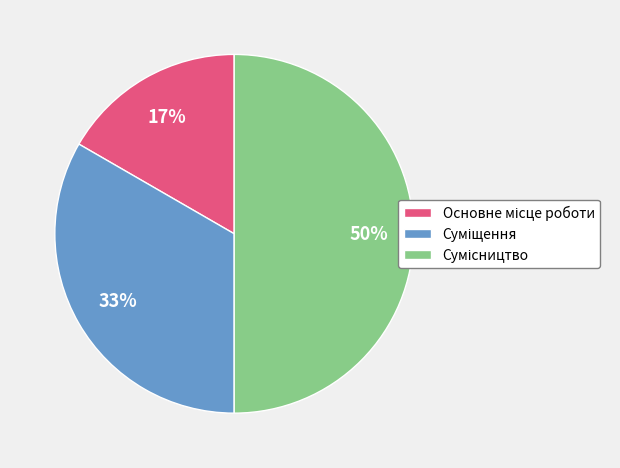

How many segments does this pie chart have?

3